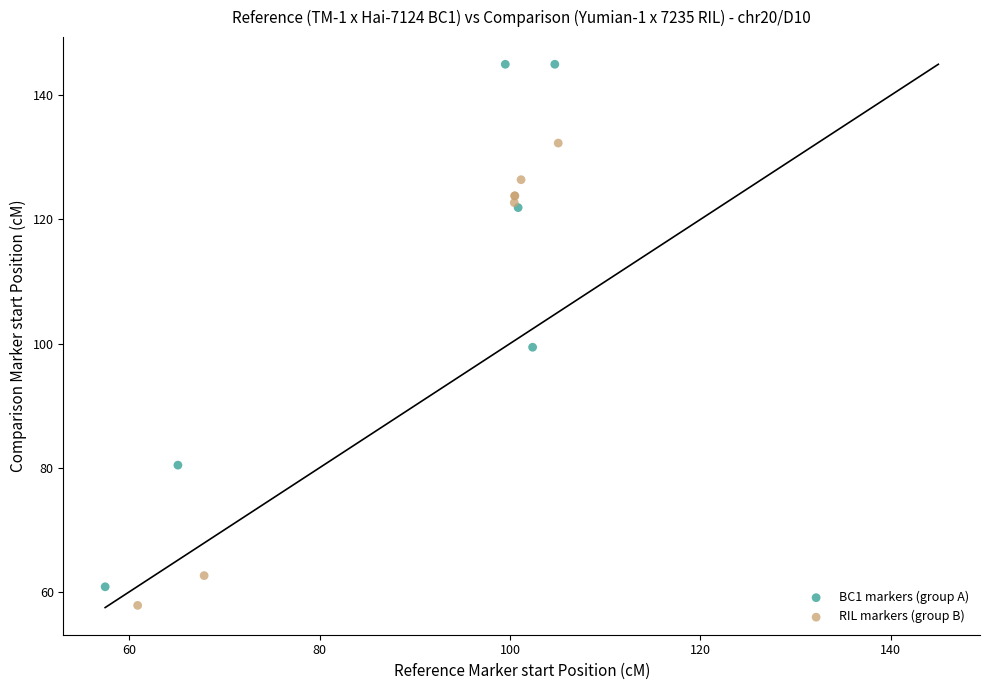

Which series contains the highest Y value?

BC1 markers (group A)